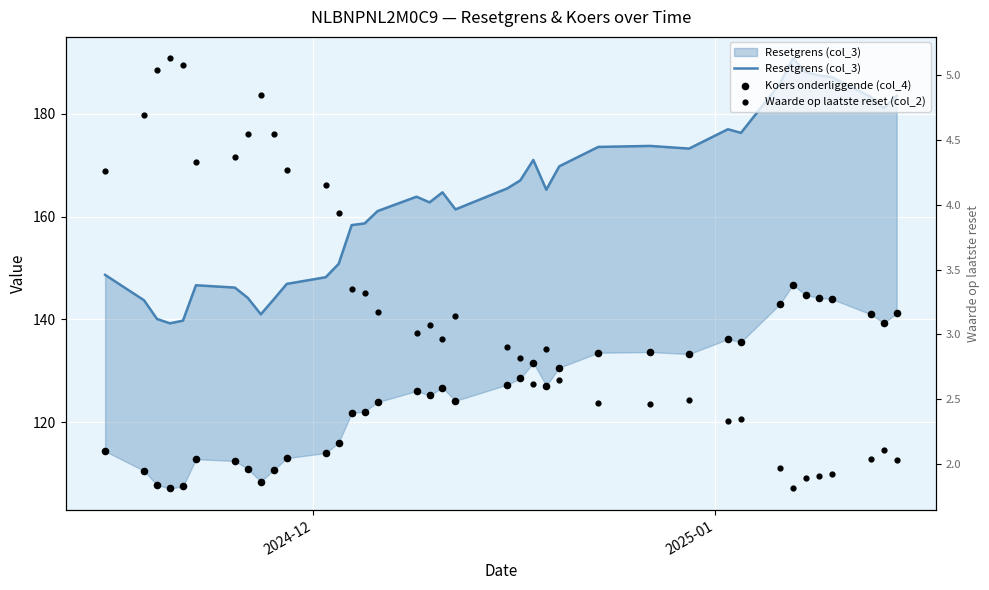

What are all the series names shown in the legend?

Resetgrens (col_3), Koers onderliggende (col_4), Waarde op laatste reset (col_2)